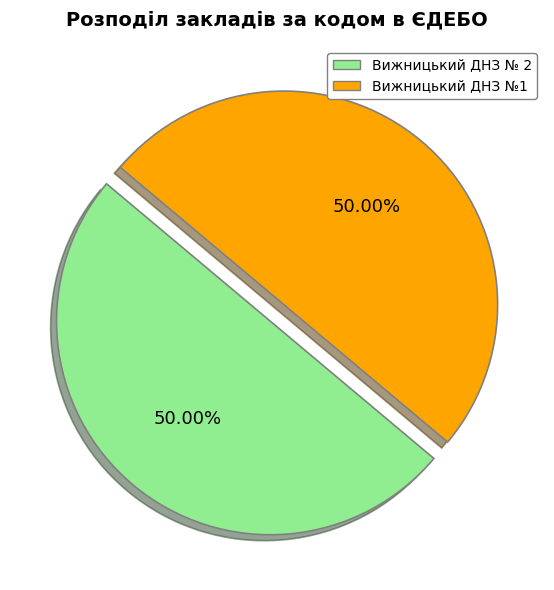

Approximately how many times larger is the value at Вижницький ДНЗ № 2 compared to Вижницький ДНЗ №1?

1.0